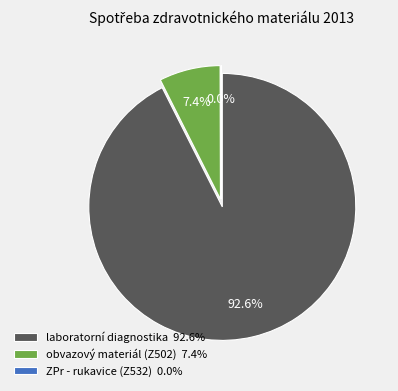

The ZPr - rukavice (Z532) slice represents 1% of the pie. True or false?

False